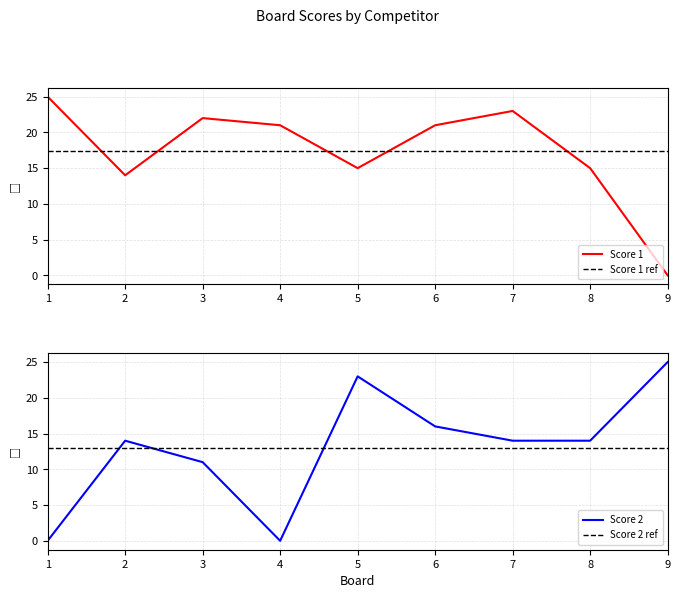

Reading right to left, transcribe all the data shown in this chart.

Score 1: 0	15	23	21	15	21	22	14	25
Score 2: 25	14	14	16	23	0	11	14	0